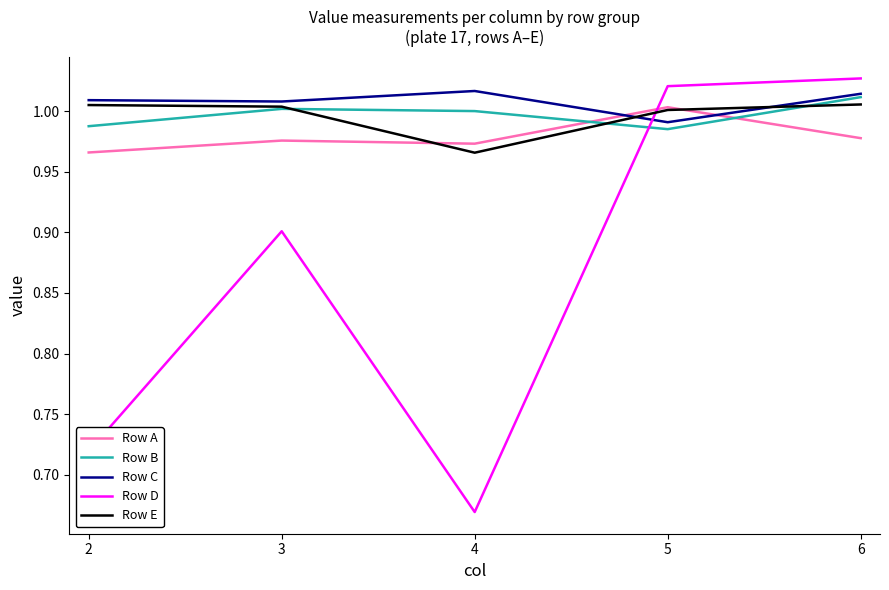

Which category has the lowest value in the Row E series?

4